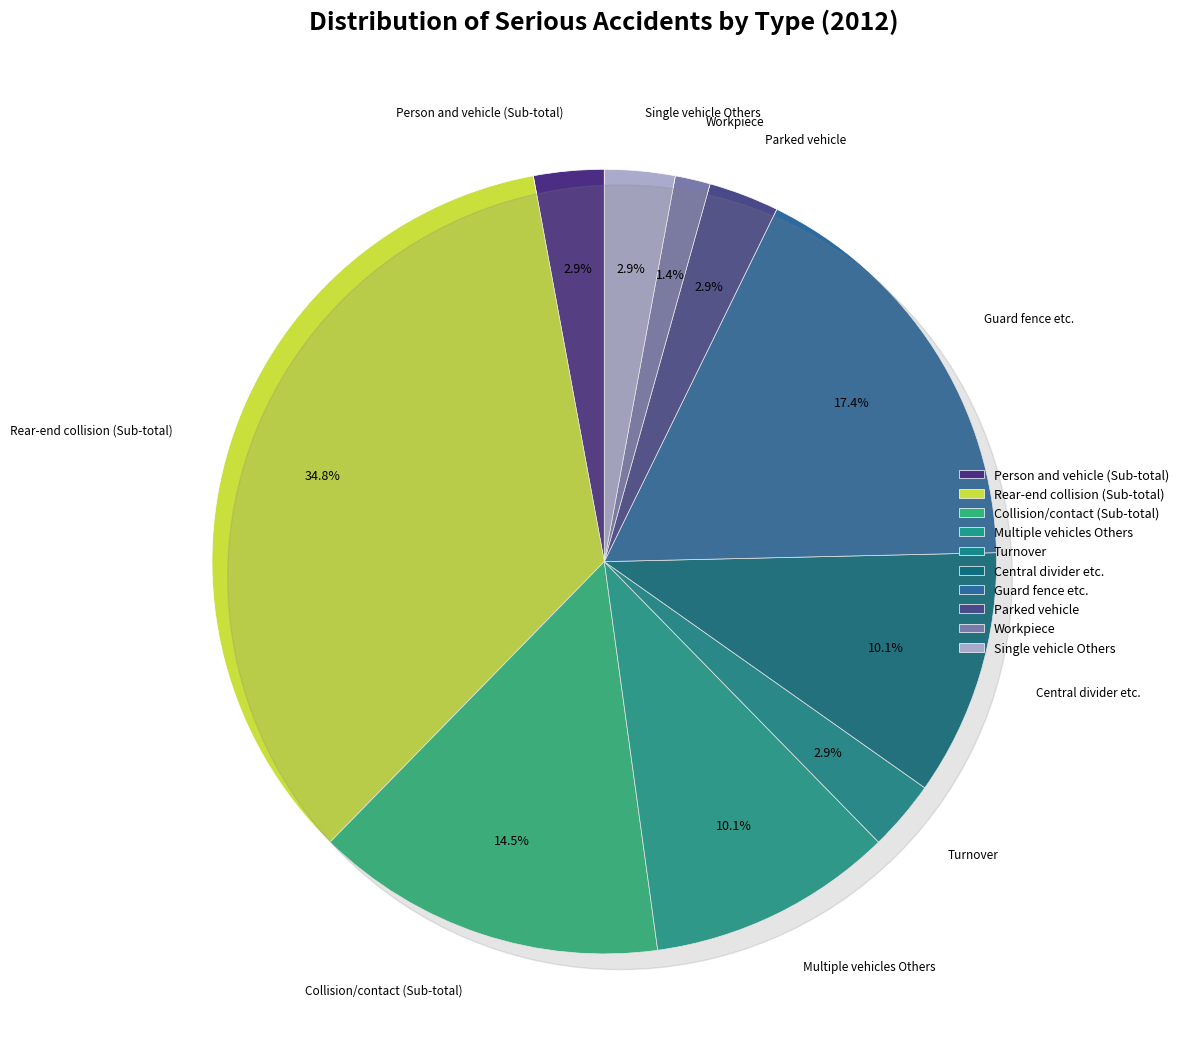

Which slice is the smallest?

Workpiece